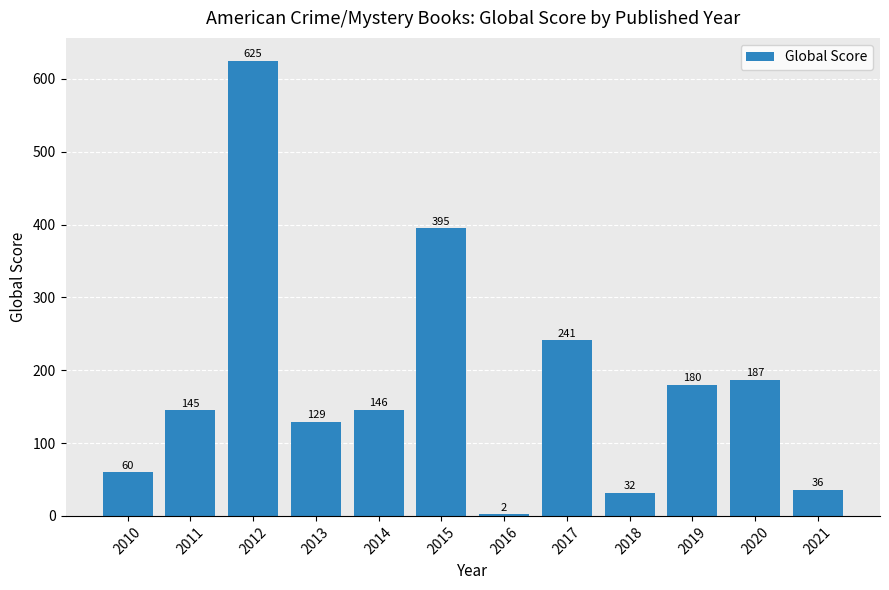

Rank the categories by value from highest to lowest.

2012, 2015, 2017, 2020, 2019, 2014, 2011, 2013, 2010, 2021, 2018, 2016